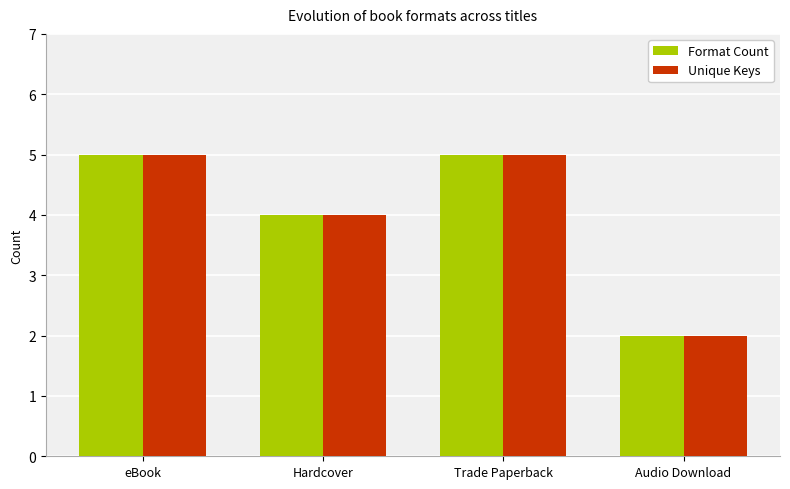

Is it true that Unique Keys equals 3 at Trade Paperback?

False